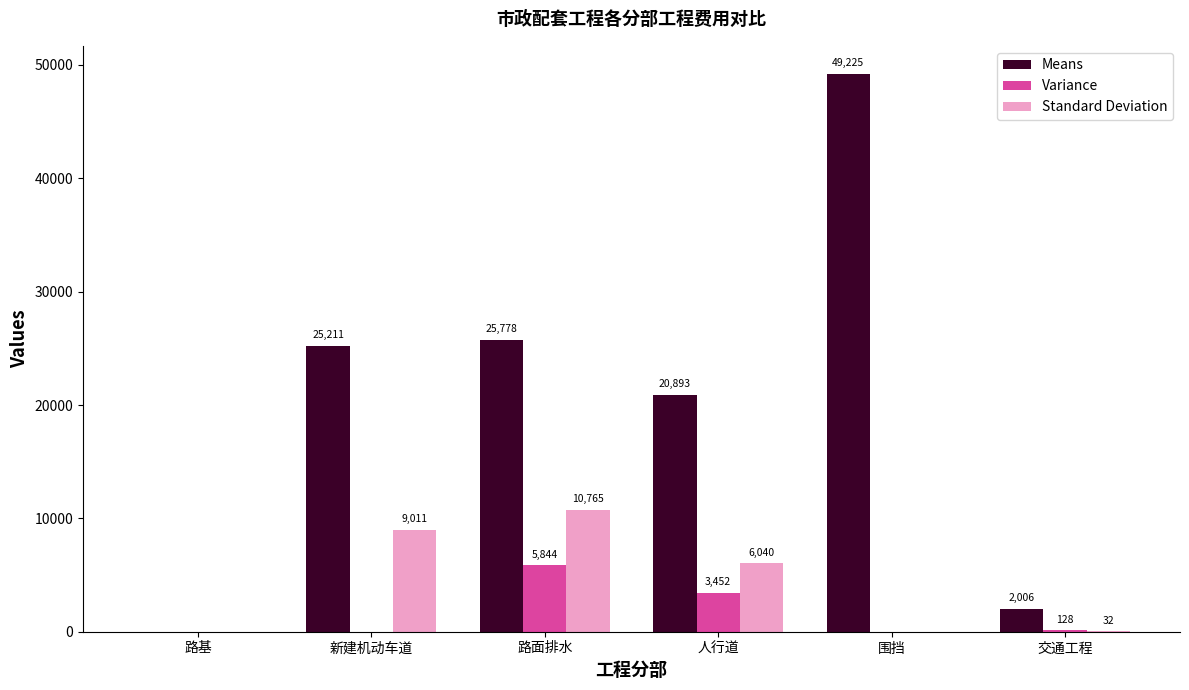

At which category is the sum across all series the highest?

围挡